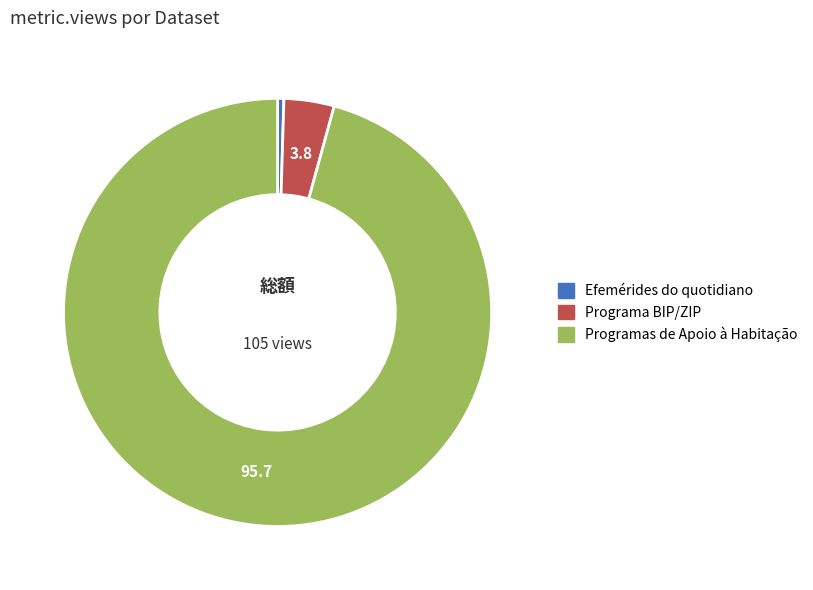

How many segments does this pie chart have?

3